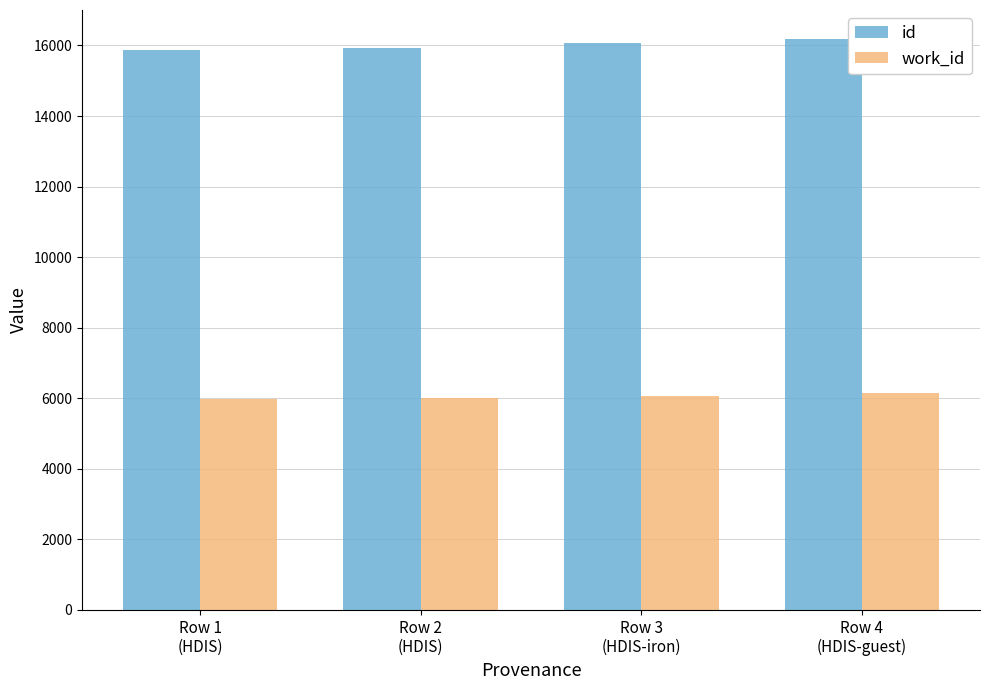

What is the highest value of the id series?

16196